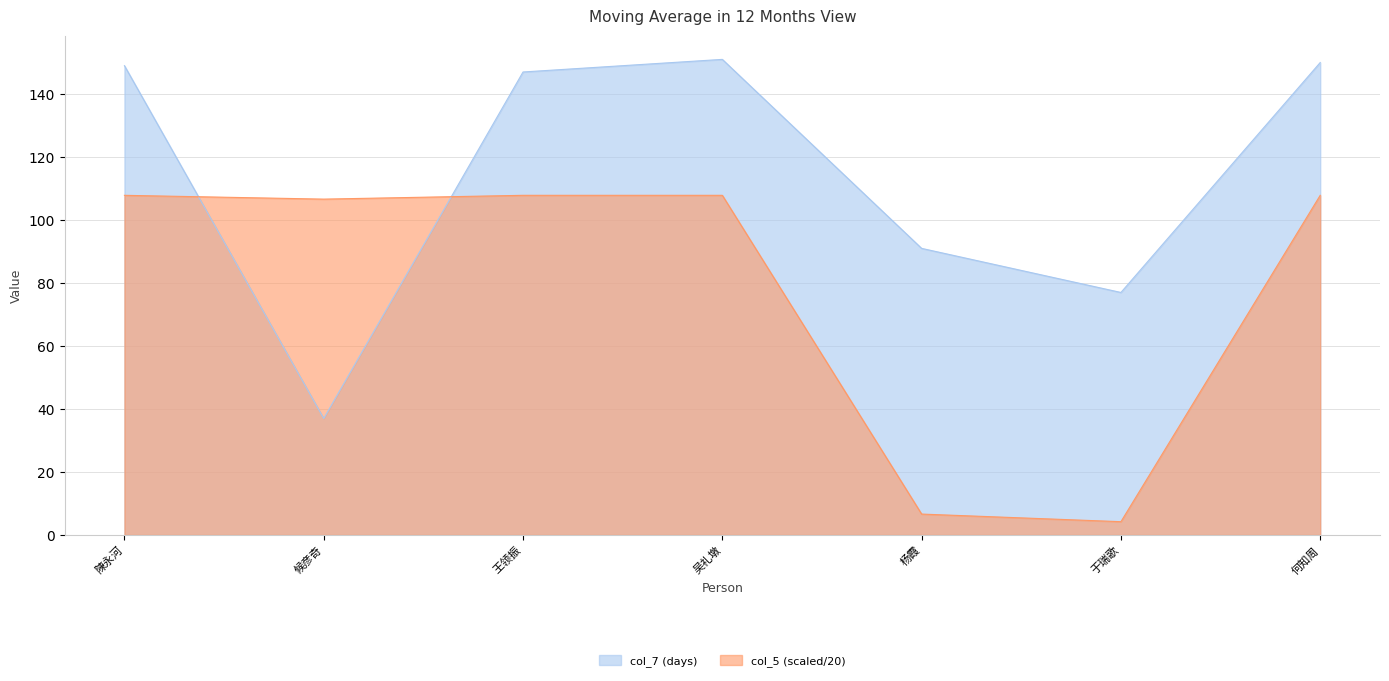

What are all the series names shown in the legend?

col_7 (days), col_5 (scaled/20)